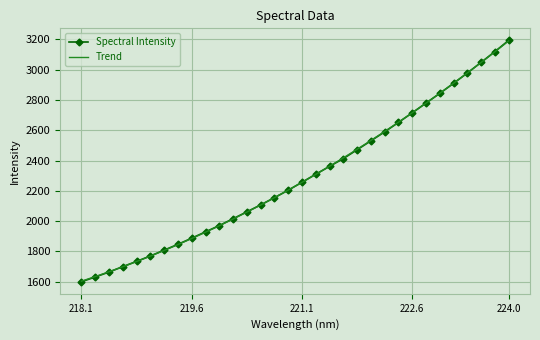

True or false: there are more than 2 points higher than both neighbors.

False